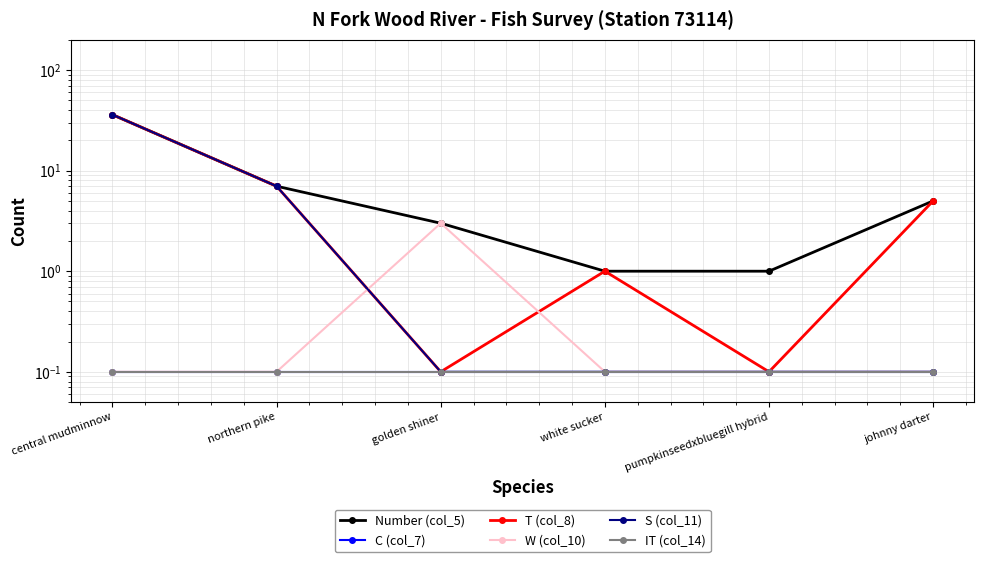

At which category is the sum across all series the highest?

central mudminnow